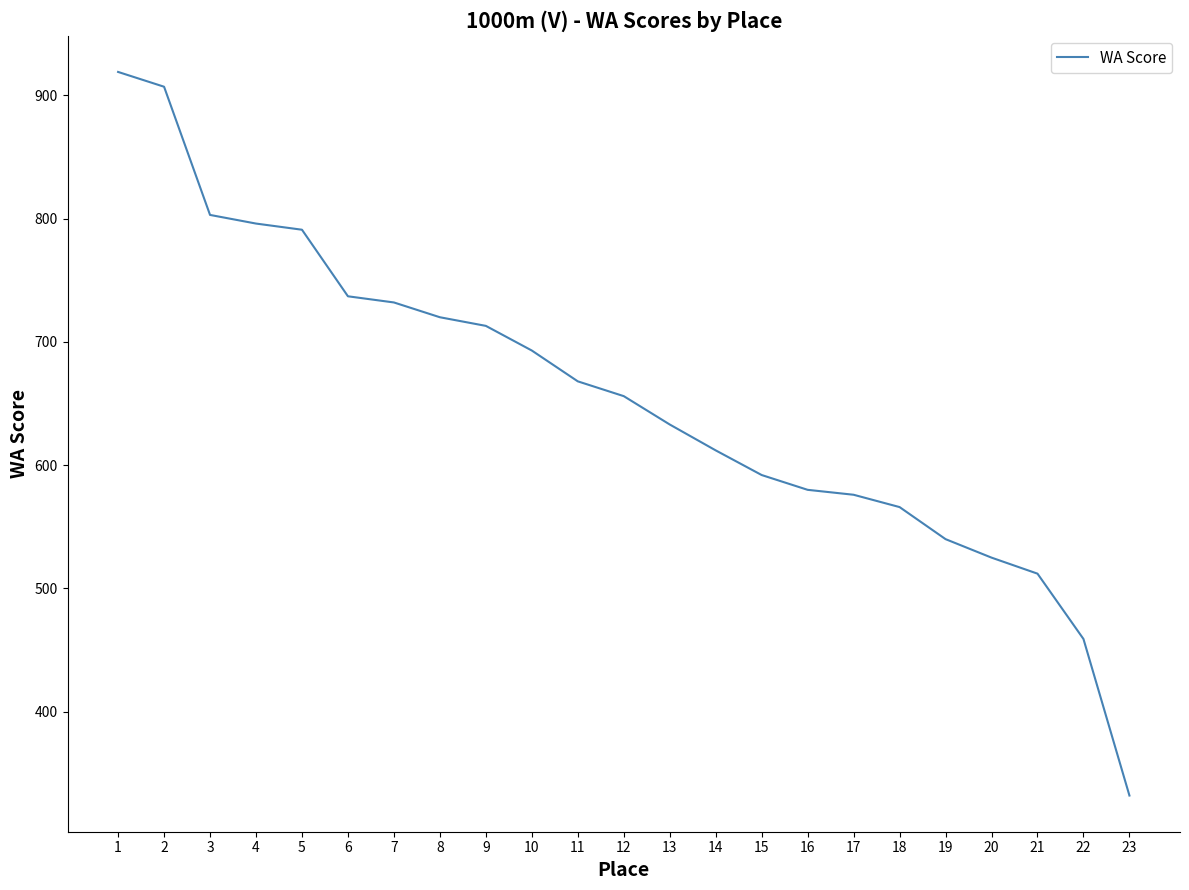

Is it true that the value at 7 is 1140?

False